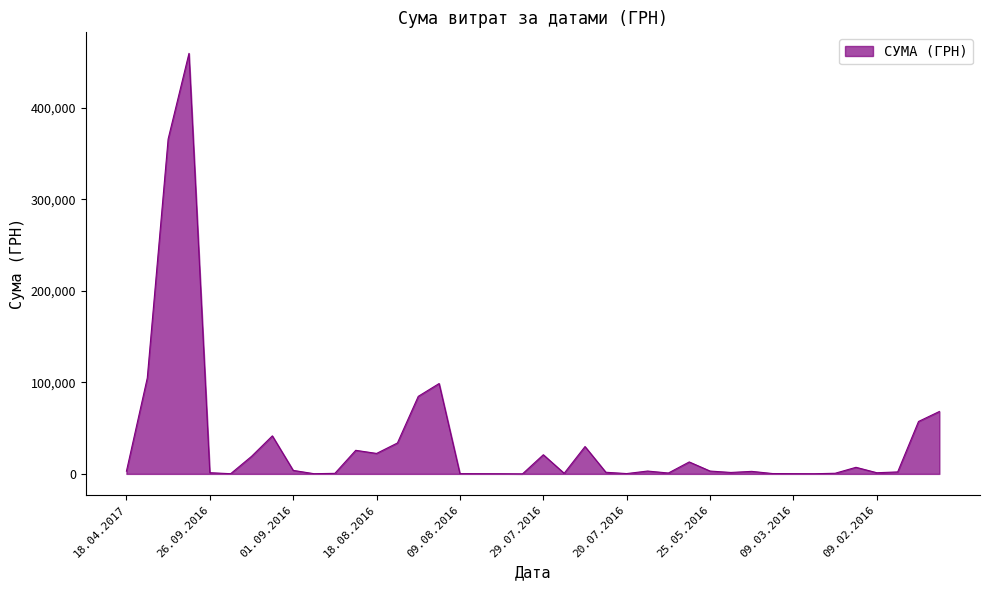

What is the maximum value shown in the chart?

459692.9